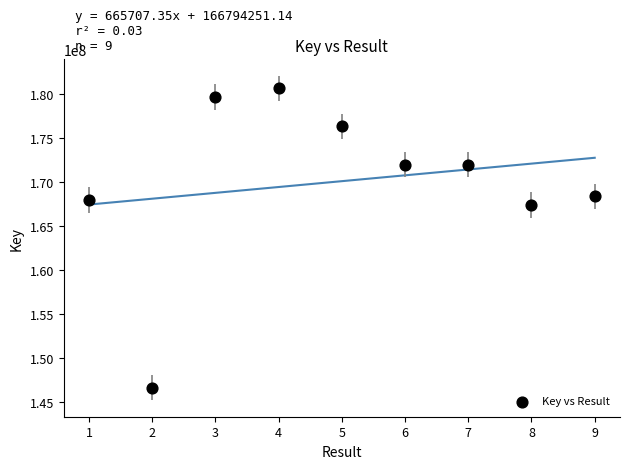

What Y value in the scatter plot is closest to 163646429?

167409712